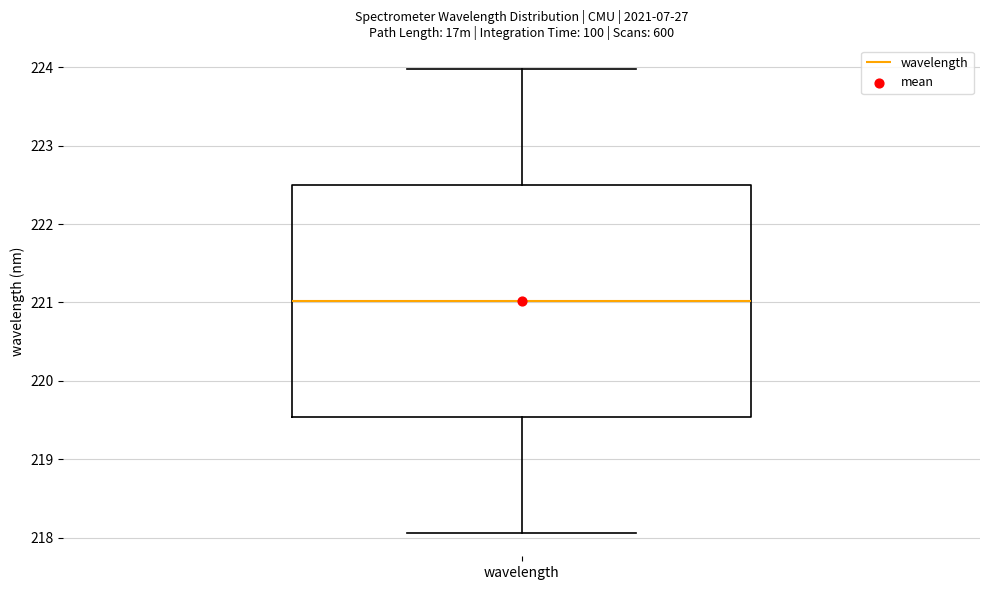

Transcribe this box plot: give where the median line is, the range the box spans, and where the two whiskers end, as read against the y-axis. The values are not printed on the chart, so give them approximately, as read against the axis.

median 221.0, box 219.5 to 222.5, whiskers 218.1 to 224.0